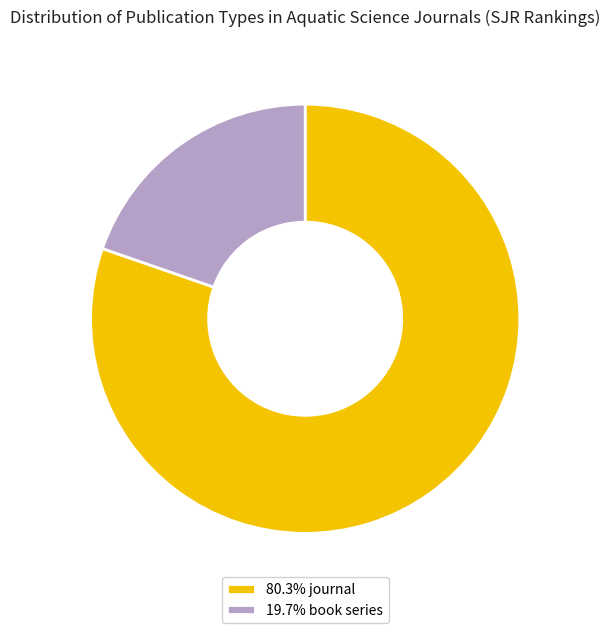

Do 80.3% journal and 19.7% book series together represent more than half of the pie?

Yes